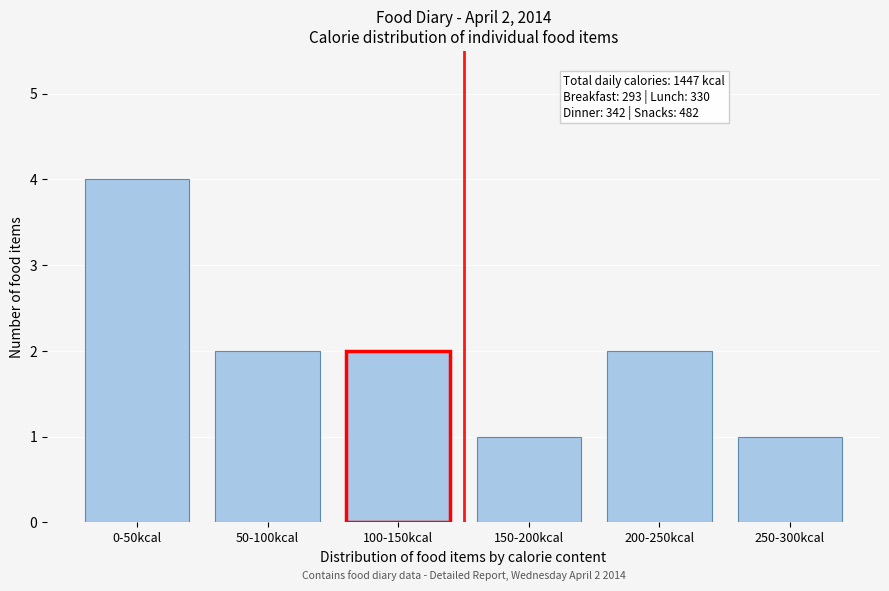

Reading left to right, transcribe all the data shown in this chart.

0-50kcal=4	50-100kcal=2	100-150kcal=2	150-200kcal=1	200-250kcal=2	250-300kcal=1